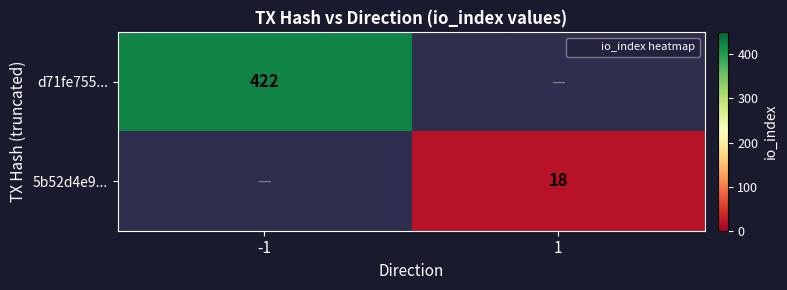

Which series changed the most between -1 and 1?

d71fe755...